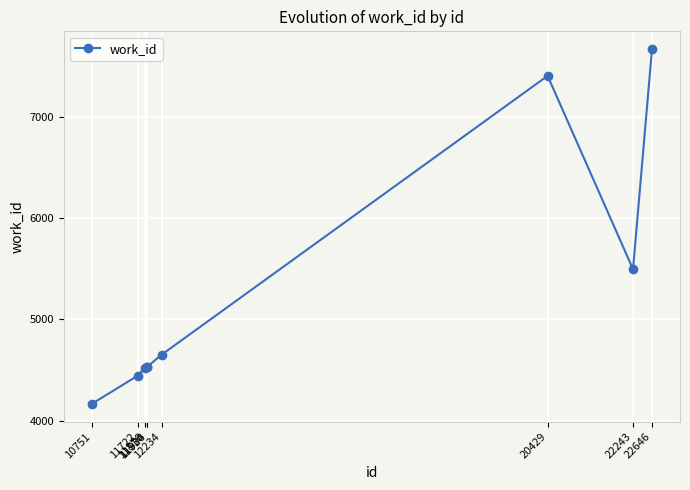

What is the value of the 7th point from the left?

7401